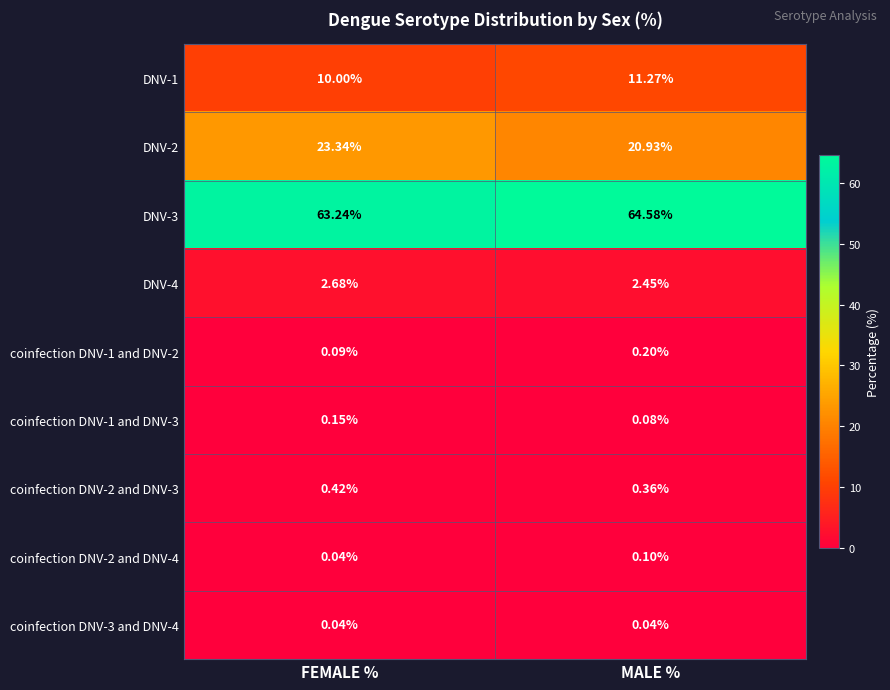

List the labels in order of coinfection DNV-1 and DNV-2 value, largest first.

MALE %, FEMALE %